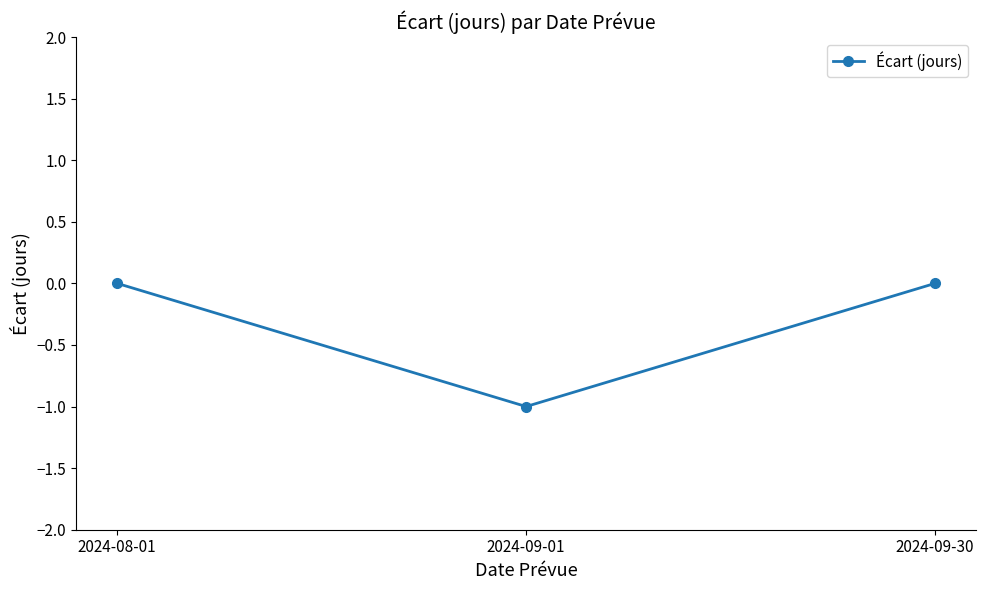

At which category does the chart reach its minimum across all series?

2024-09-01